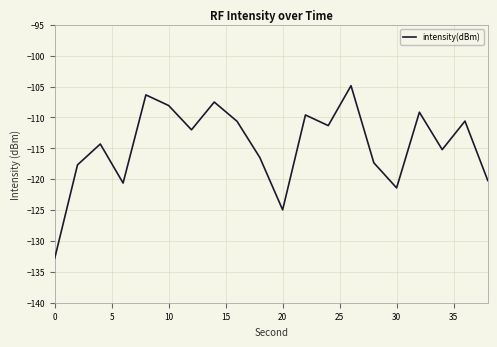

What is the difference between the maximum and minimum values?

27.9